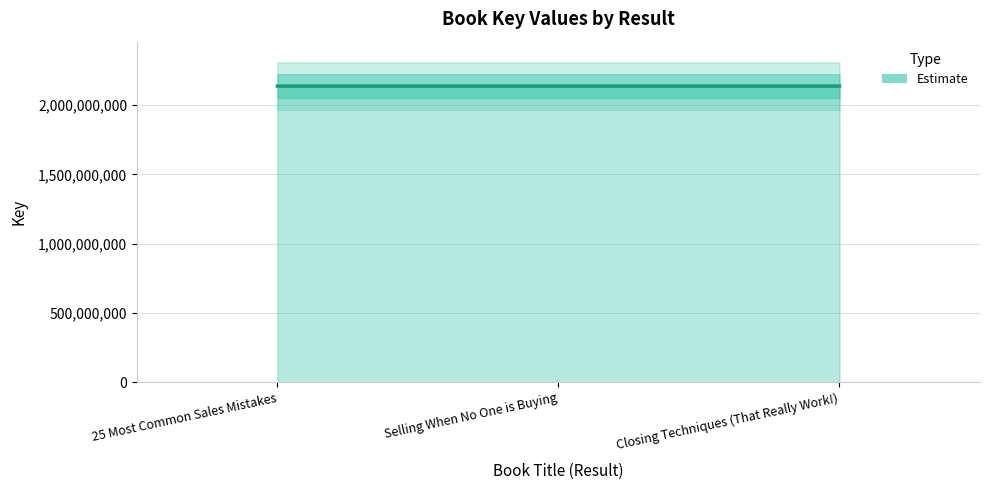

What is the sum of all values?

6413044137